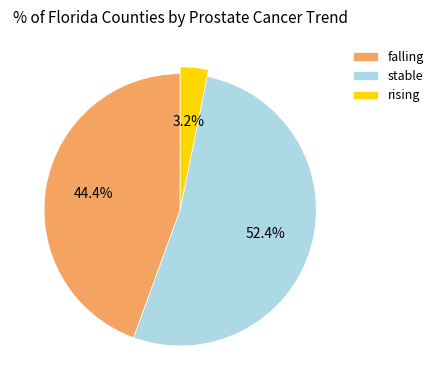

To the nearest percent, what percentage of the pie is rising?

3%